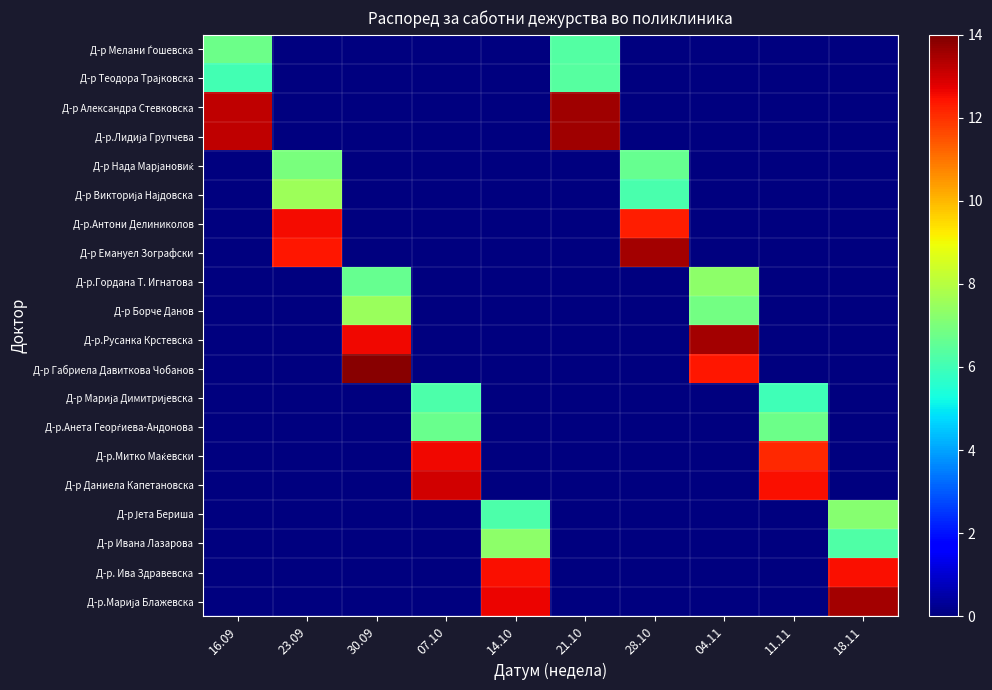

Between 28.10 and 16.09, which is larger?

16.09